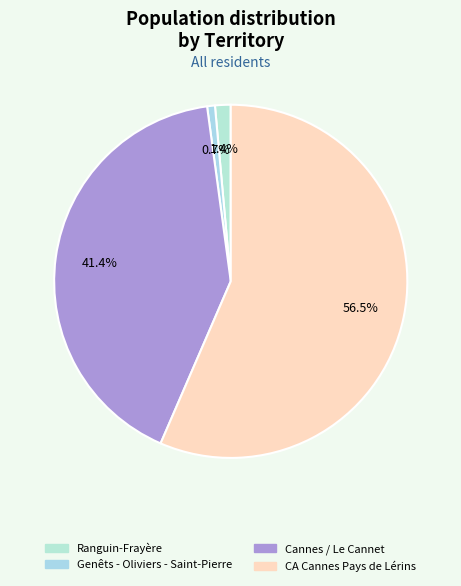

Which category has the biggest portion of the pie?

CA Cannes Pays de Lérins